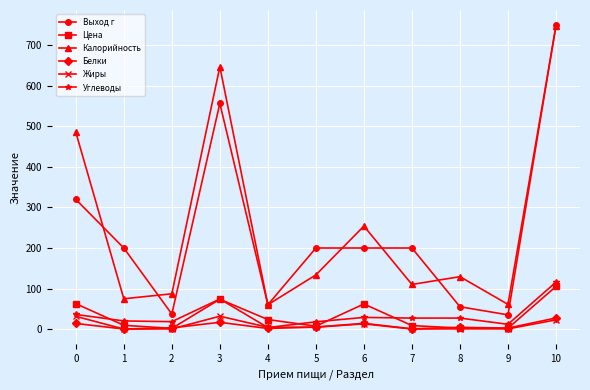

What is the average value of the Углеводы series?

34.5